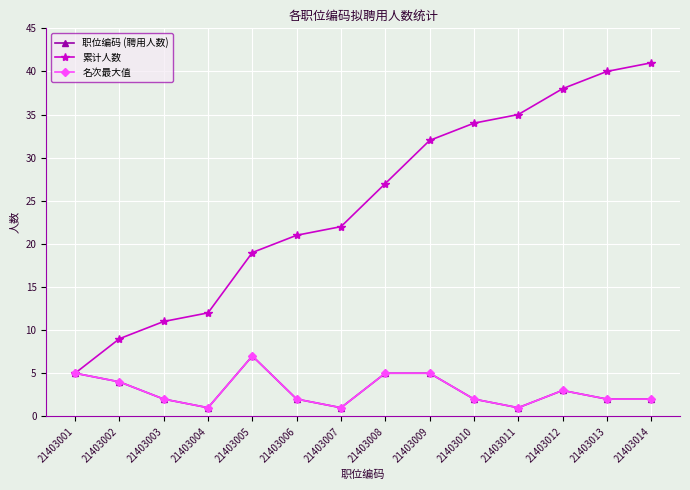

The 职位编码 (聘用人数) series shows 3 at 21403012. True or false?

True